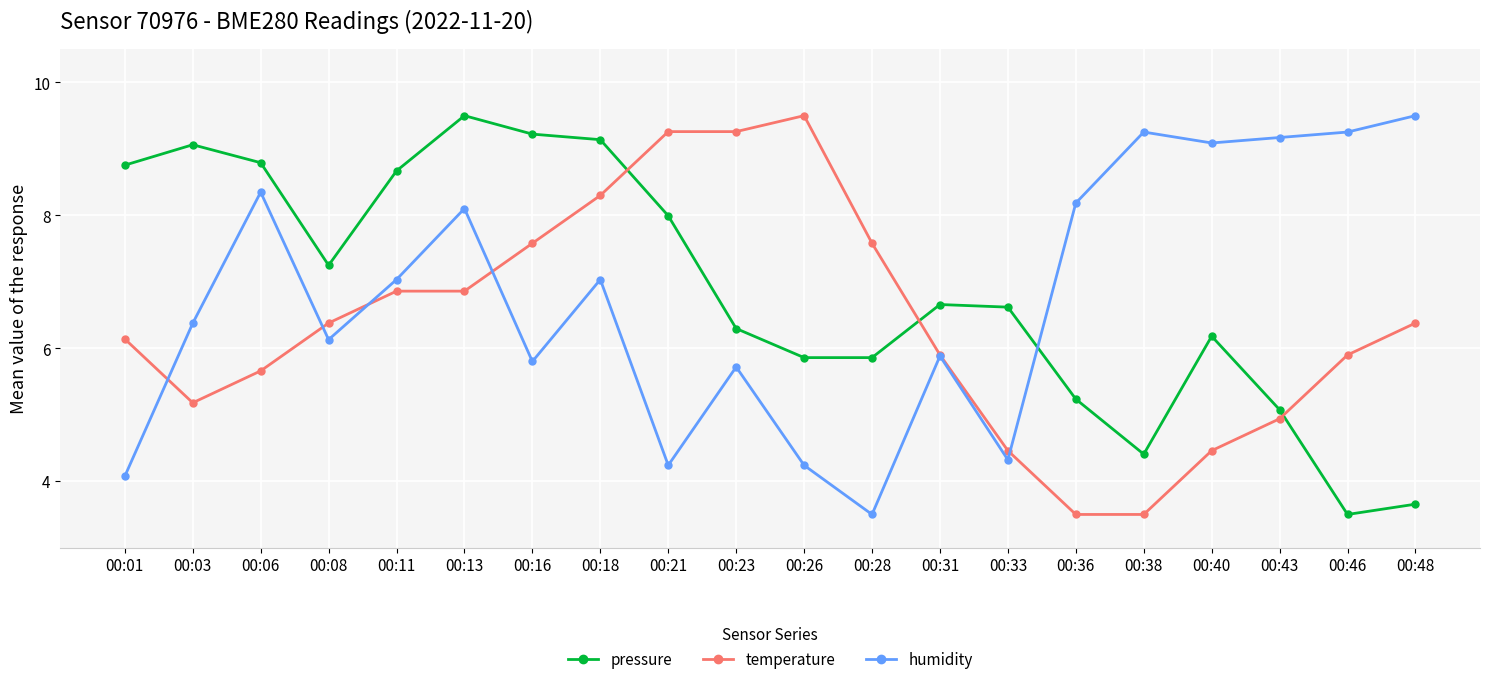

Is it true that temperature equals 4.6 at 00:23?

False